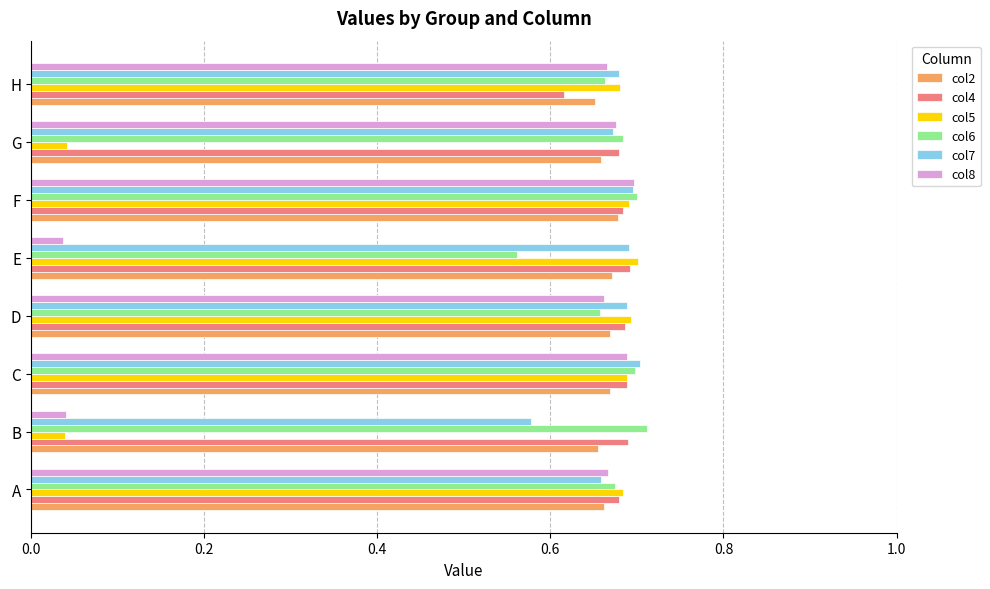

The value of col6 at D is 0.1. True or false?

False